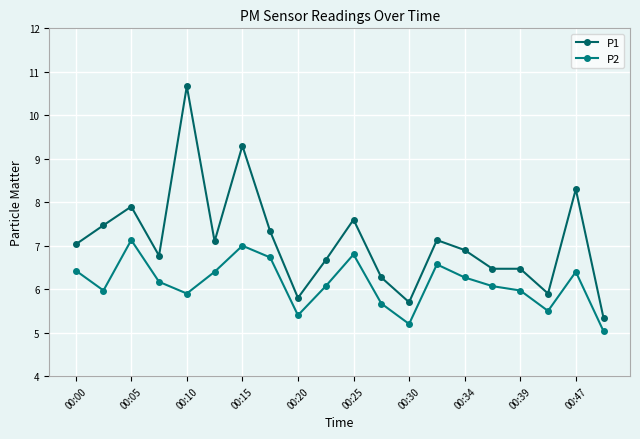

What are all the series names shown in the legend?

P1, P2